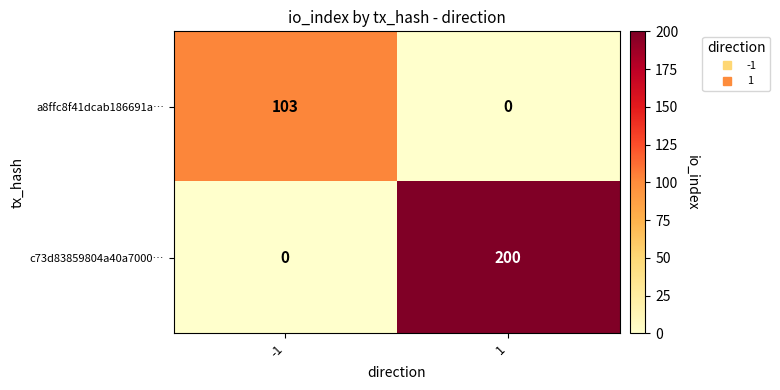

How many series are shown in this chart?

2